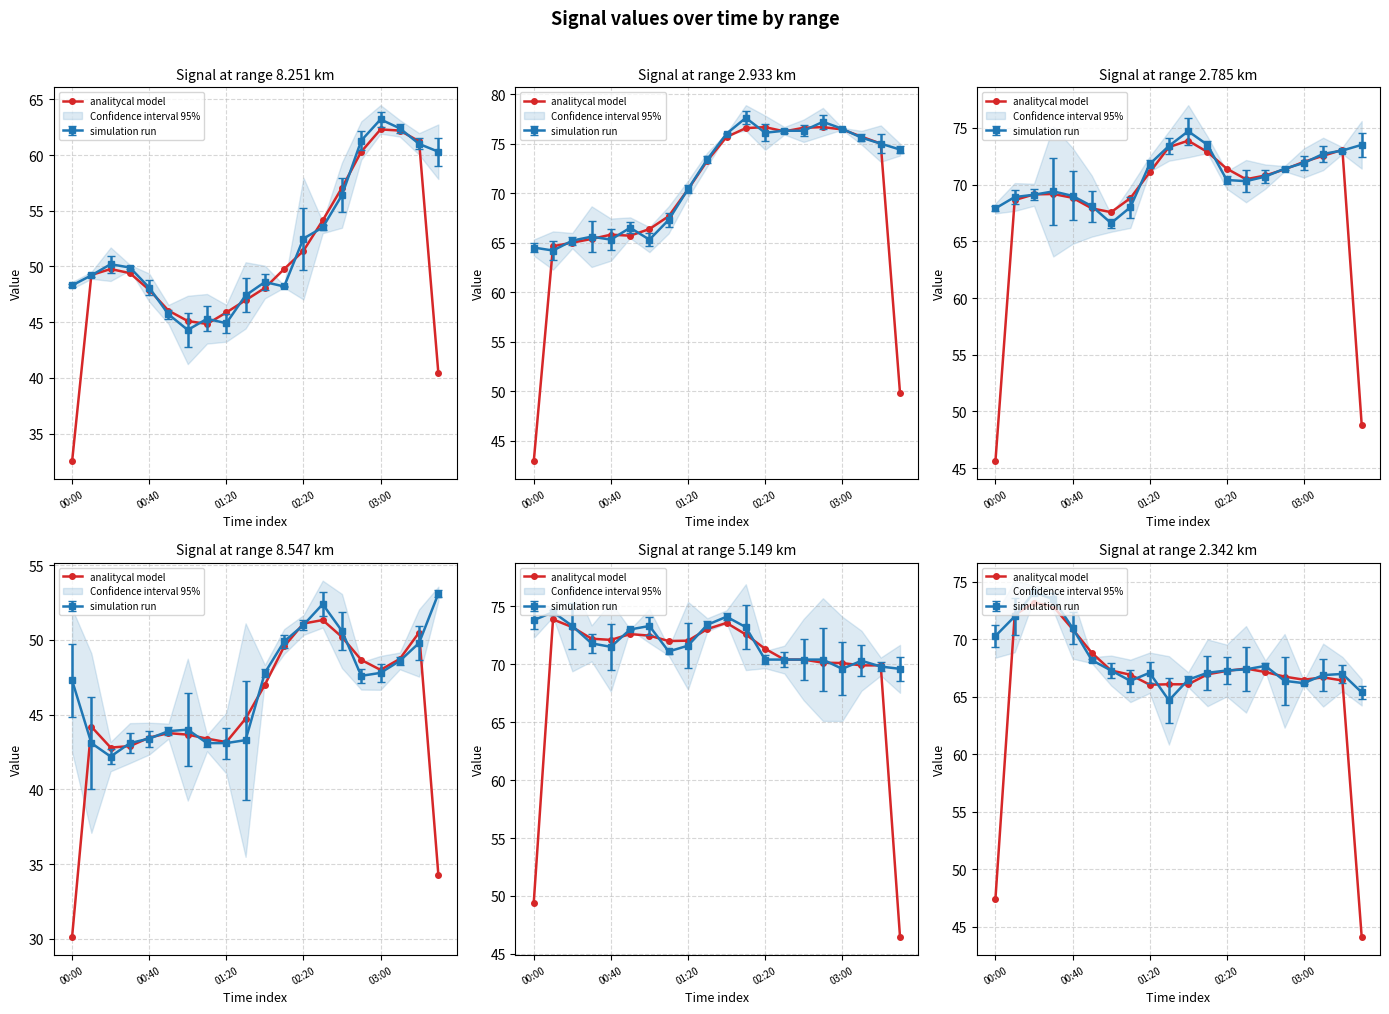

What is the difference between the values at 02:20 and 5?

4.0